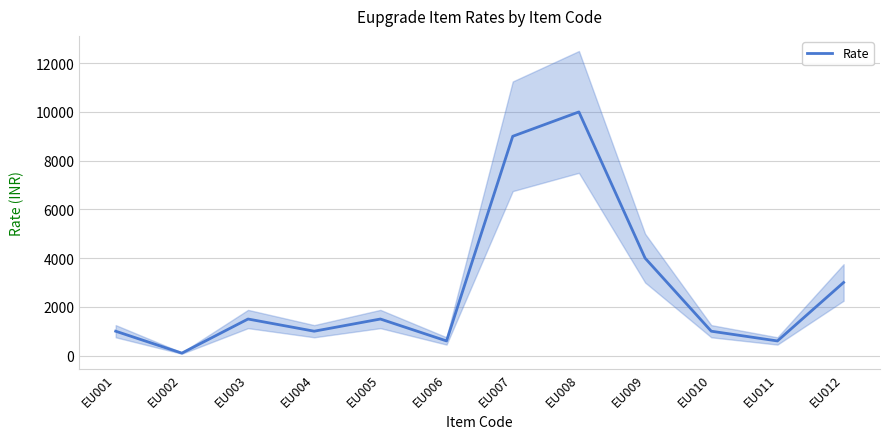

Reading left to right, extract all data points from this chart.

EU001=1000	EU002=100	EU003=1500	EU004=1000	EU005=1500	EU006=600	EU007=9000	EU008=10000	EU009=4000	EU010=1000	EU011=600	EU012=3000